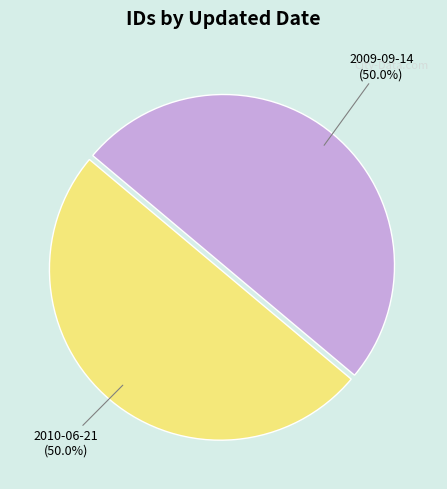

What percentage is the 2009-09-14 slice, to the nearest percent?

50%